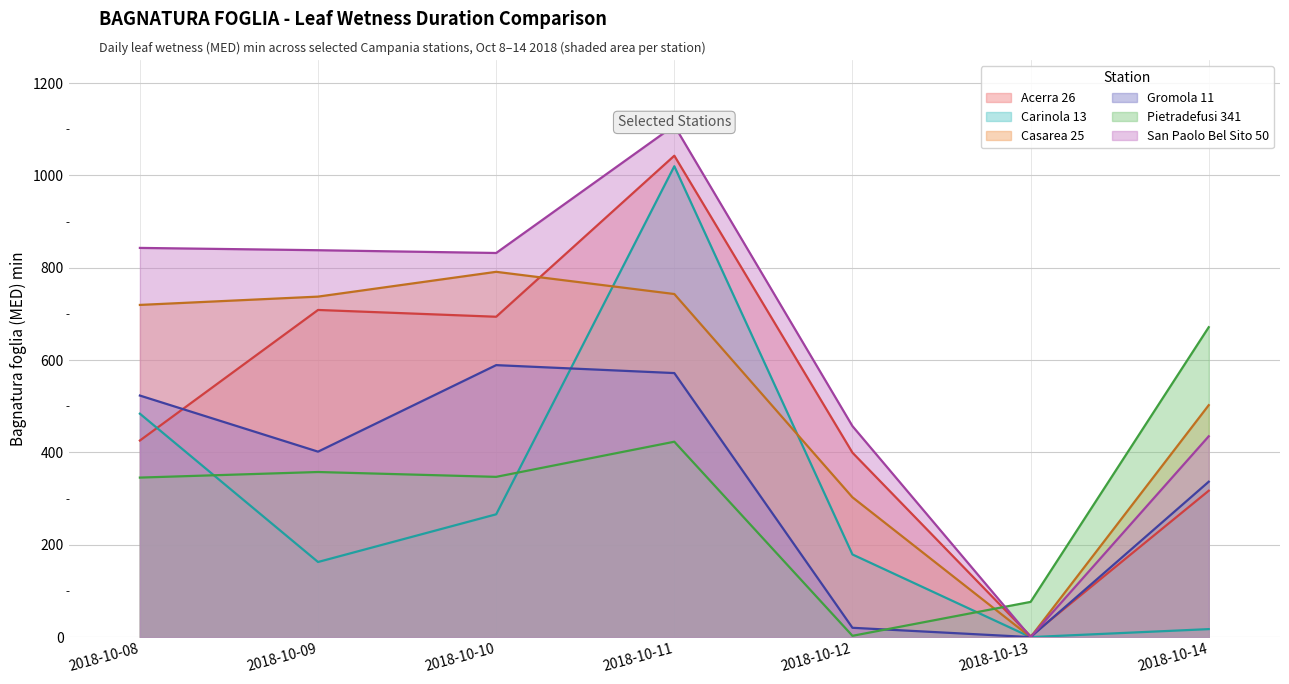

What is the value of the Casarea 25 point at the 5th from the left?

302.8